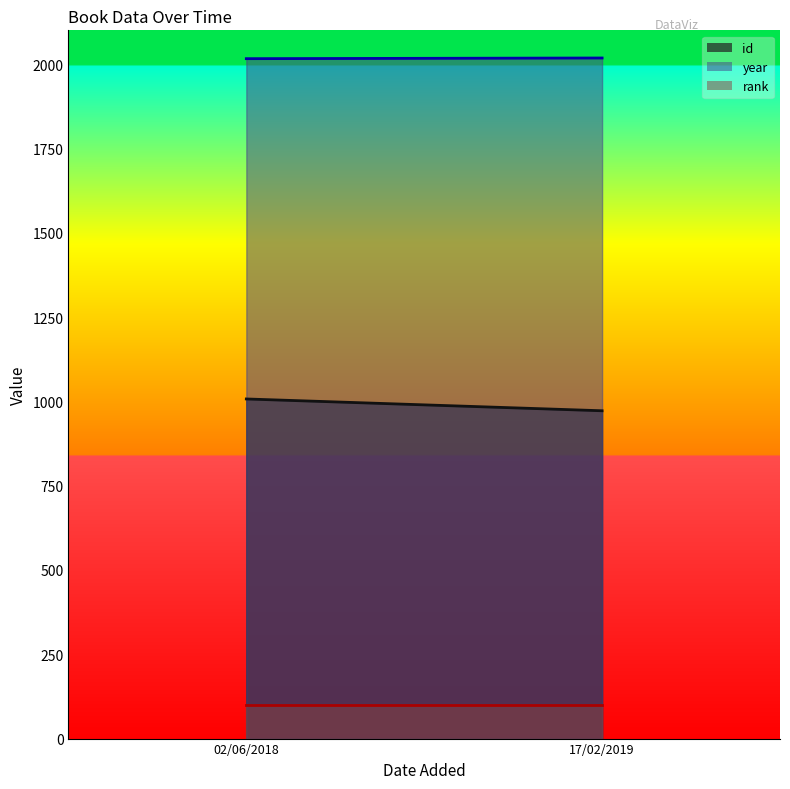

What is the greatest value displayed?

2018